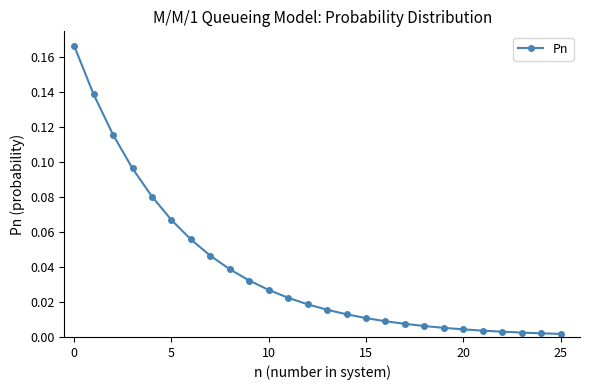

What is the sum of all values?

1.0